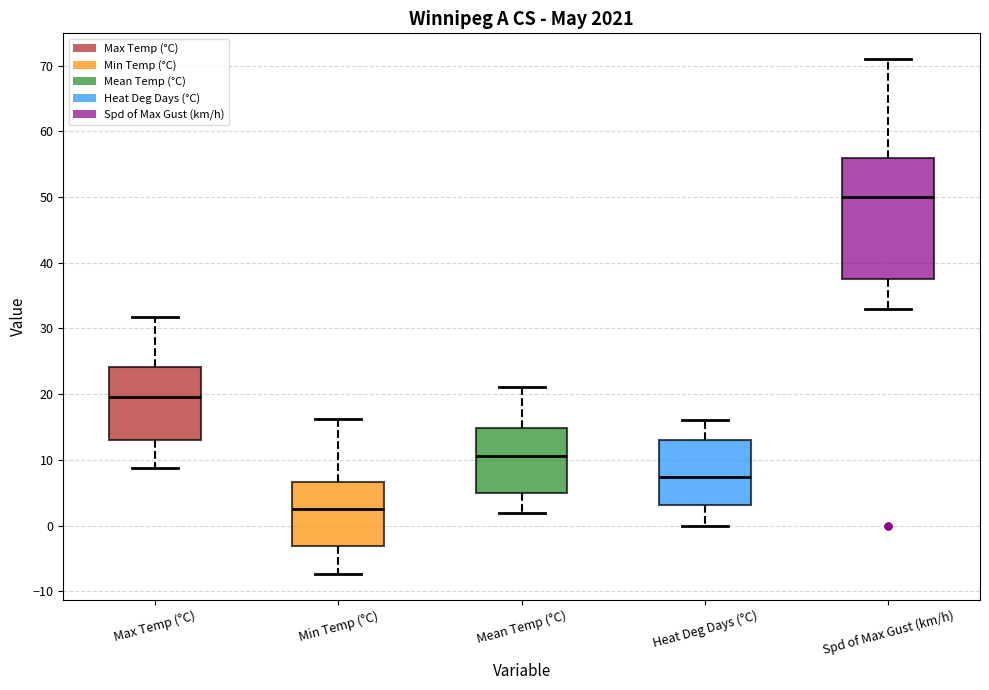

Comparing the boxes themselves (not the whiskers), which one is the tallest?

Spd of Max Gust (km/h)